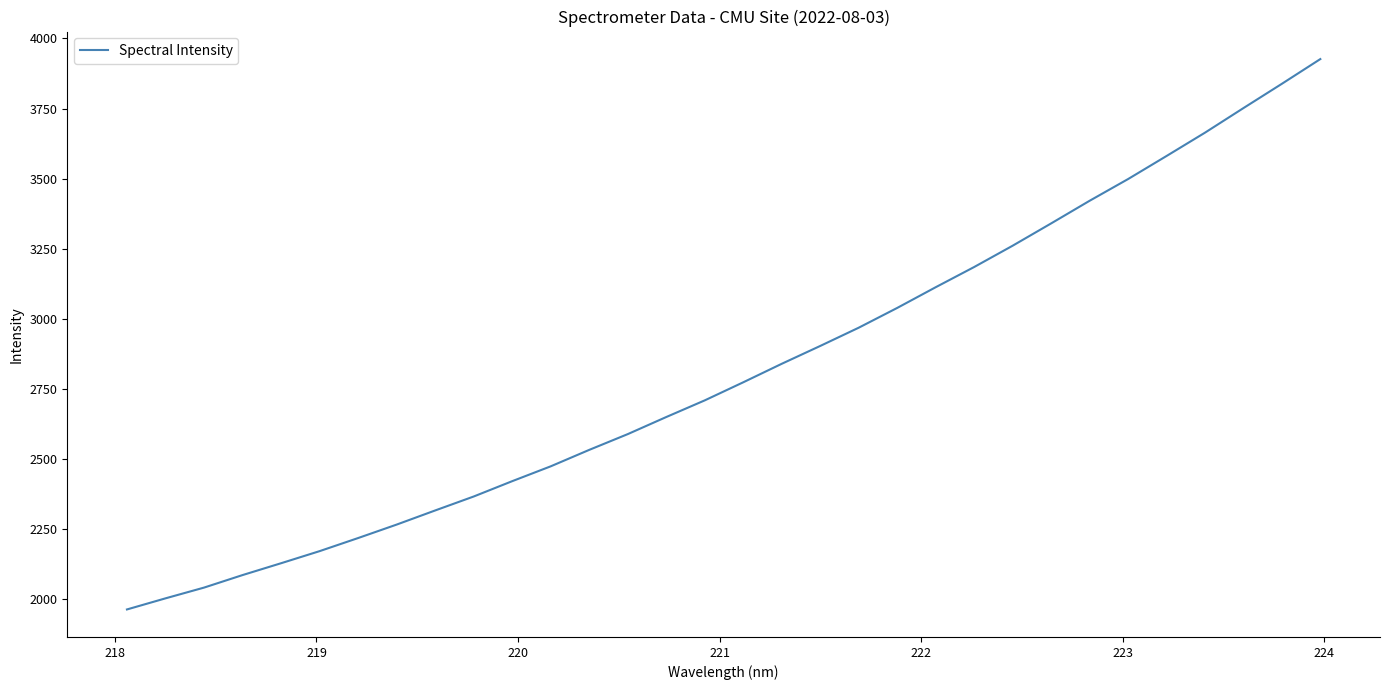

What is the smallest value displayed?

1963.8